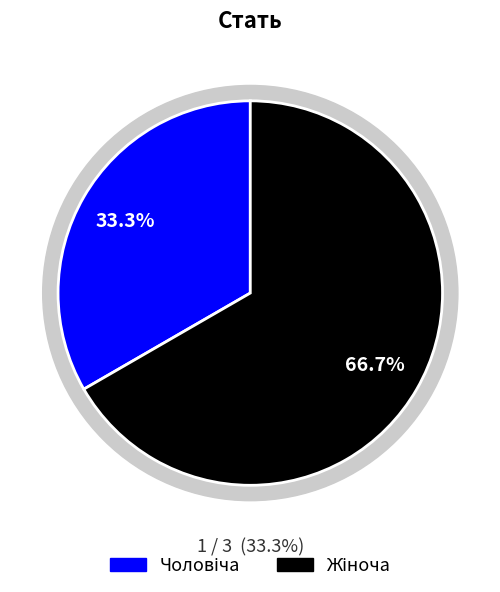

What is the majority slice?

Жіноча